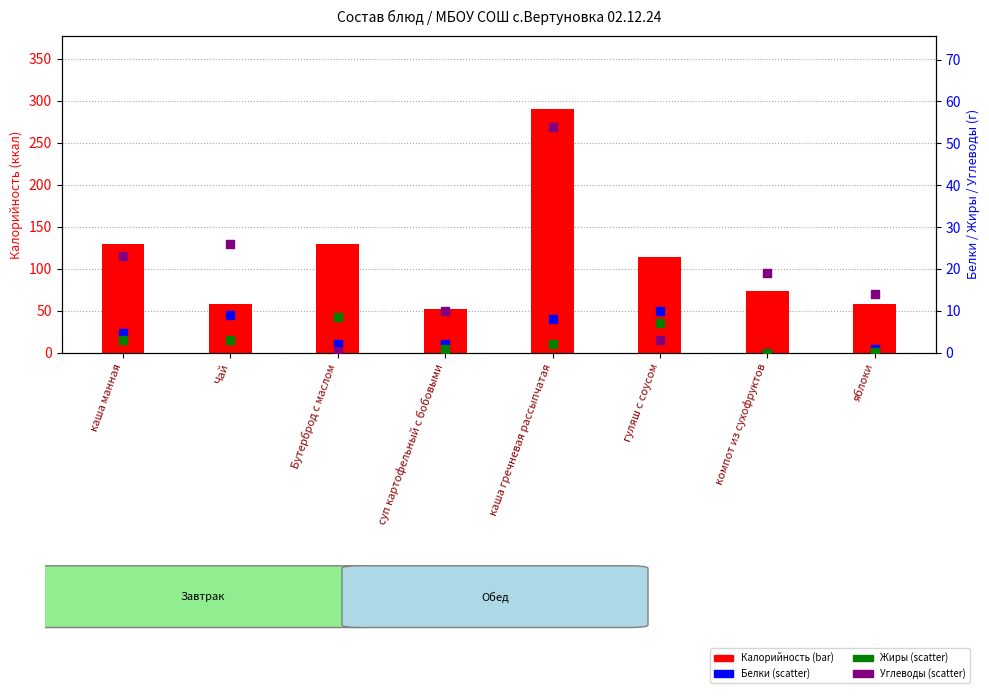

At which category is the sum across all series the highest?

каша гречневая рассыпчатая